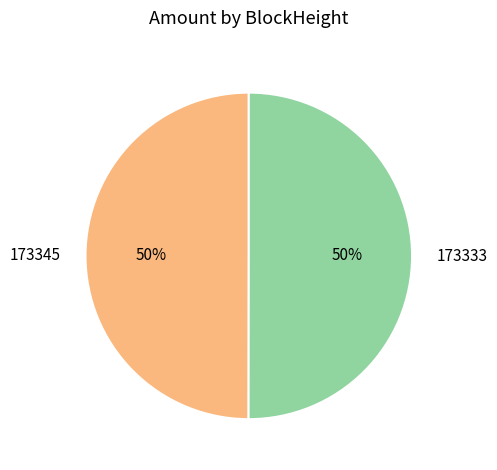

Combined, do 173345 and 173333 account for over 50%?

Yes